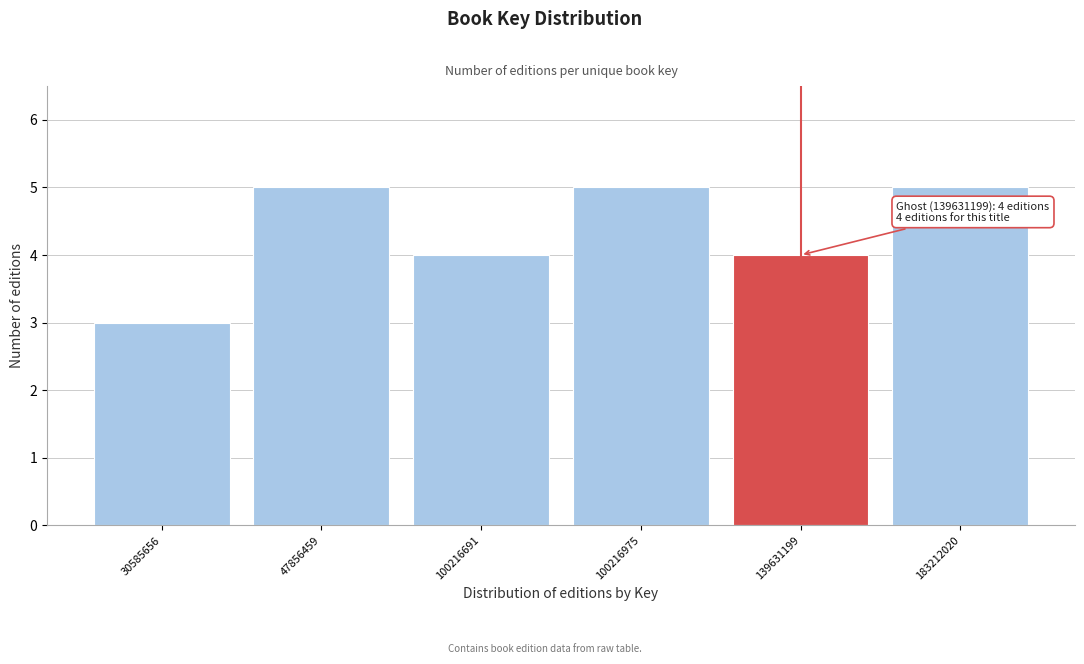

Reading right to left, list all the values displayed in this chart.

183212020=5	139631199=4	100216975=5	100216691=4	47856459=5	30585656=3